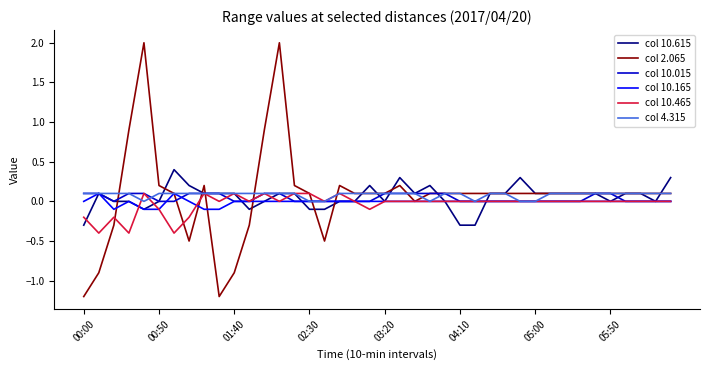

What is the sum of all col 10.615 values?

2.2